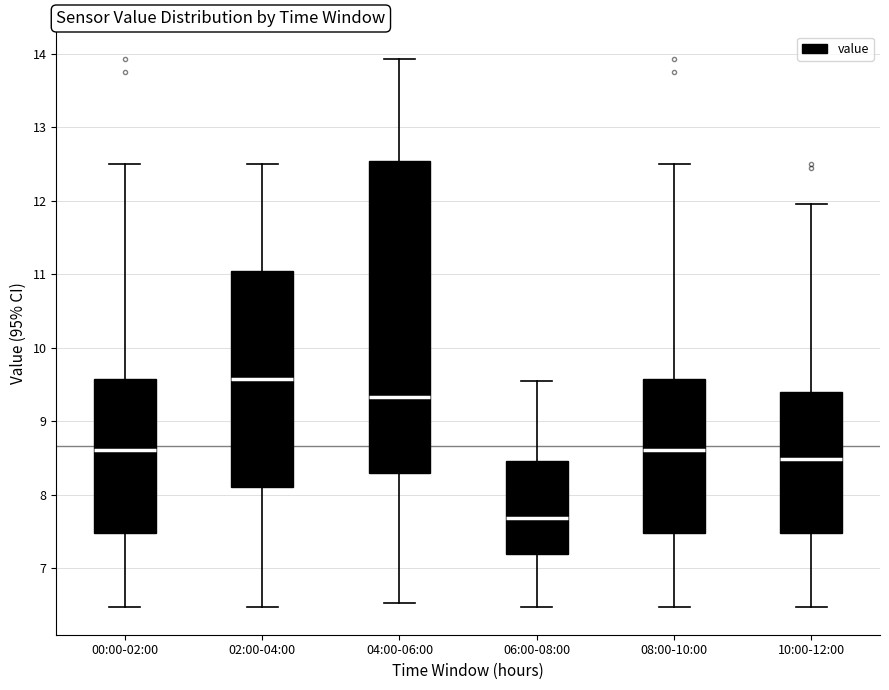

Comparing the boxes themselves (not the whiskers), which one is the tallest?

04:00-06:00